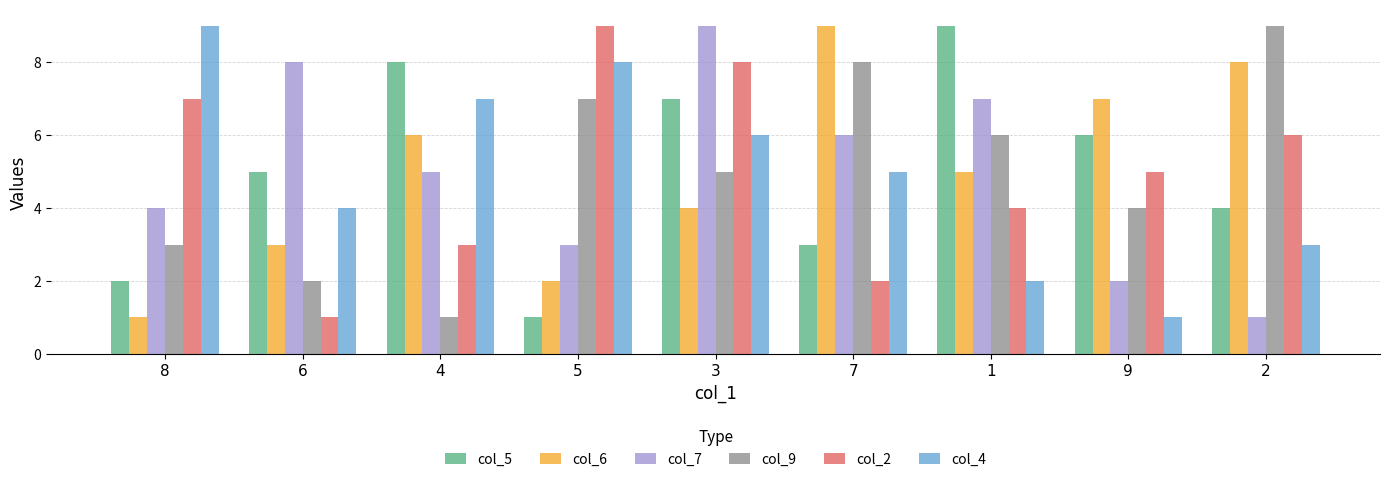

Read the col_4 value at 8.

9